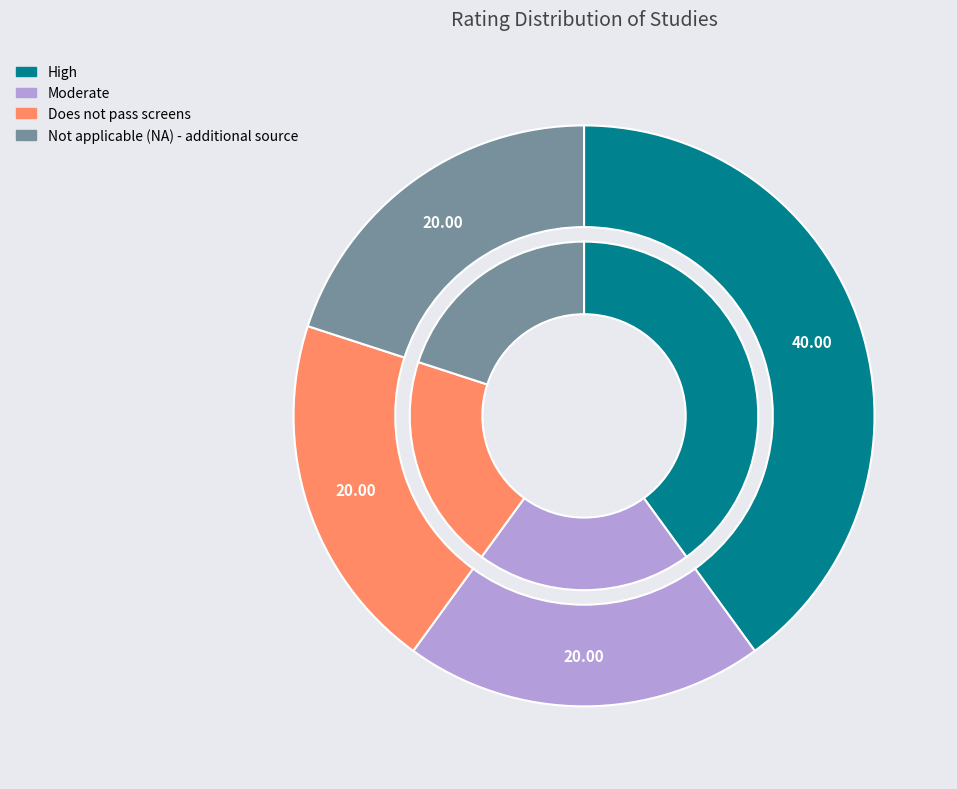

To the nearest percent, what portion does Moderate represent?

20%